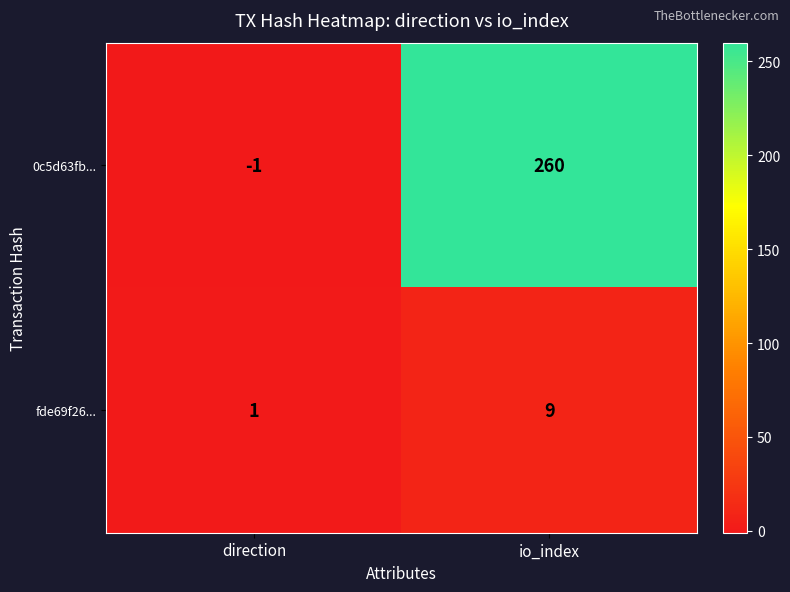

Is it true that 0c5d63fb... equals -1 at direction?

True